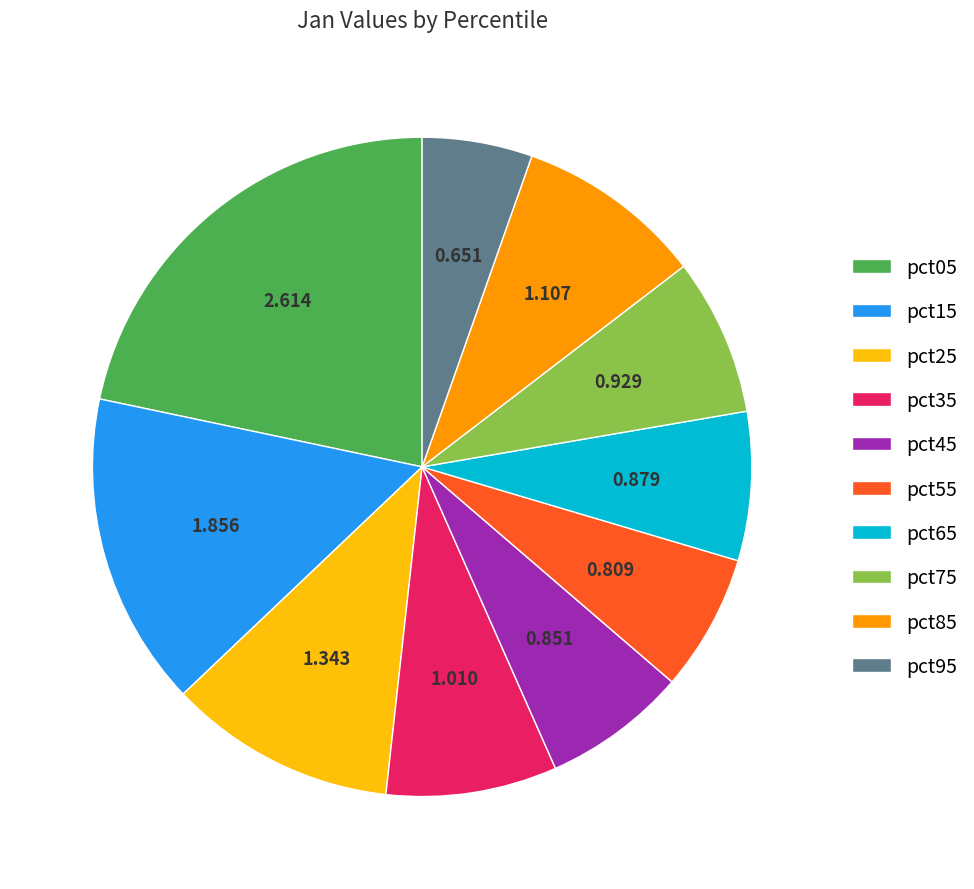

The pct05 slice represents 22% of the pie. True or false?

True